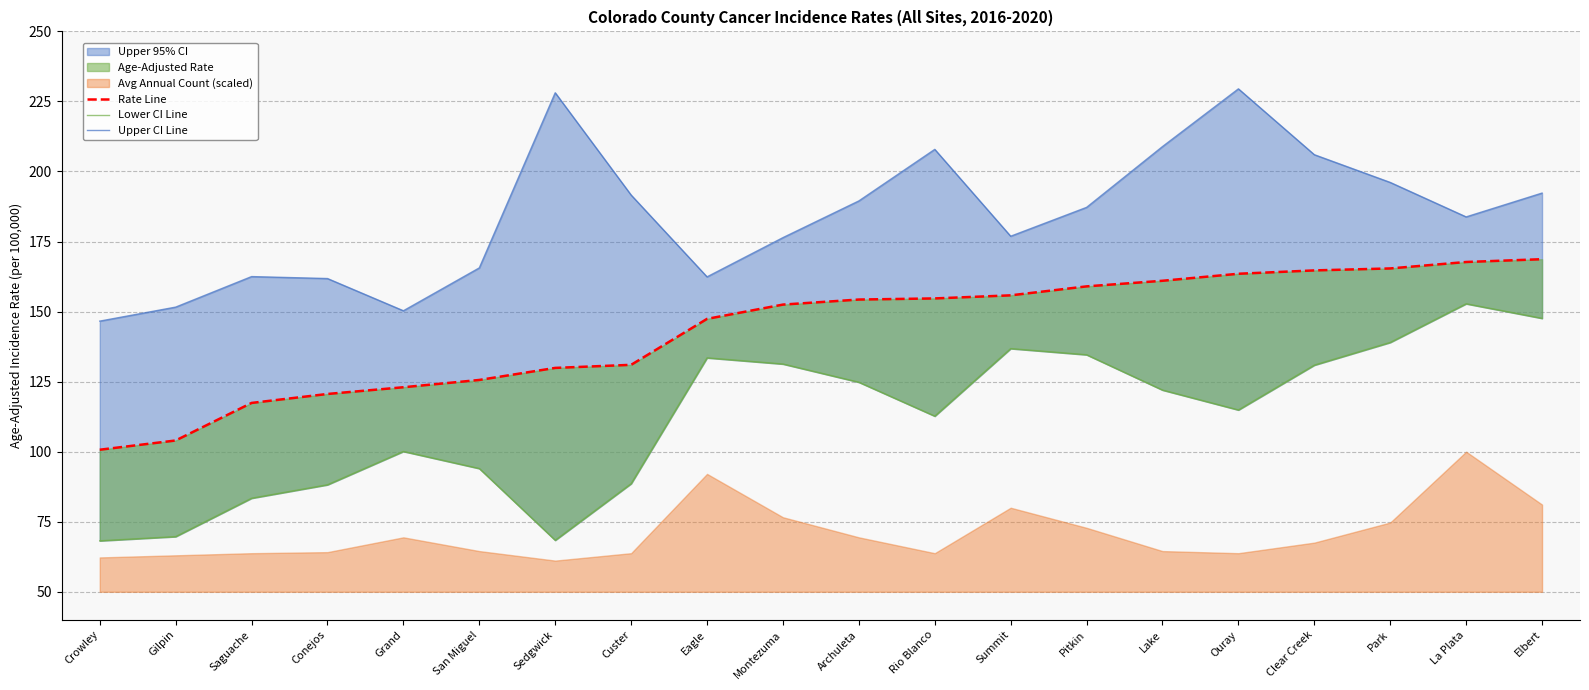

Is the value of Rate Line at Archuleta greater than the value of Lower CI Line at Montezuma?

Yes